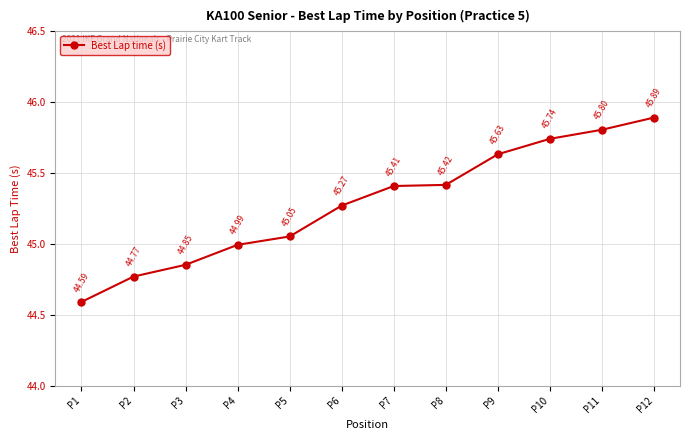

List the labels in order of value, largest first.

P12, P11, P10, P9, P8, P7, P6, P5, P4, P3, P2, P1